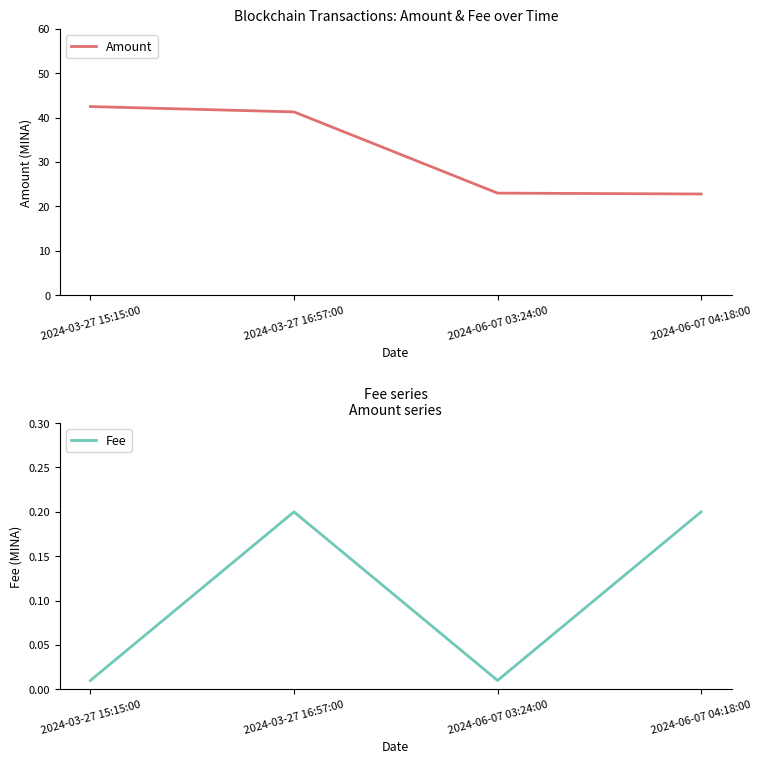

At which category is the sum across all series the highest?

2024-03-27 15:15:00